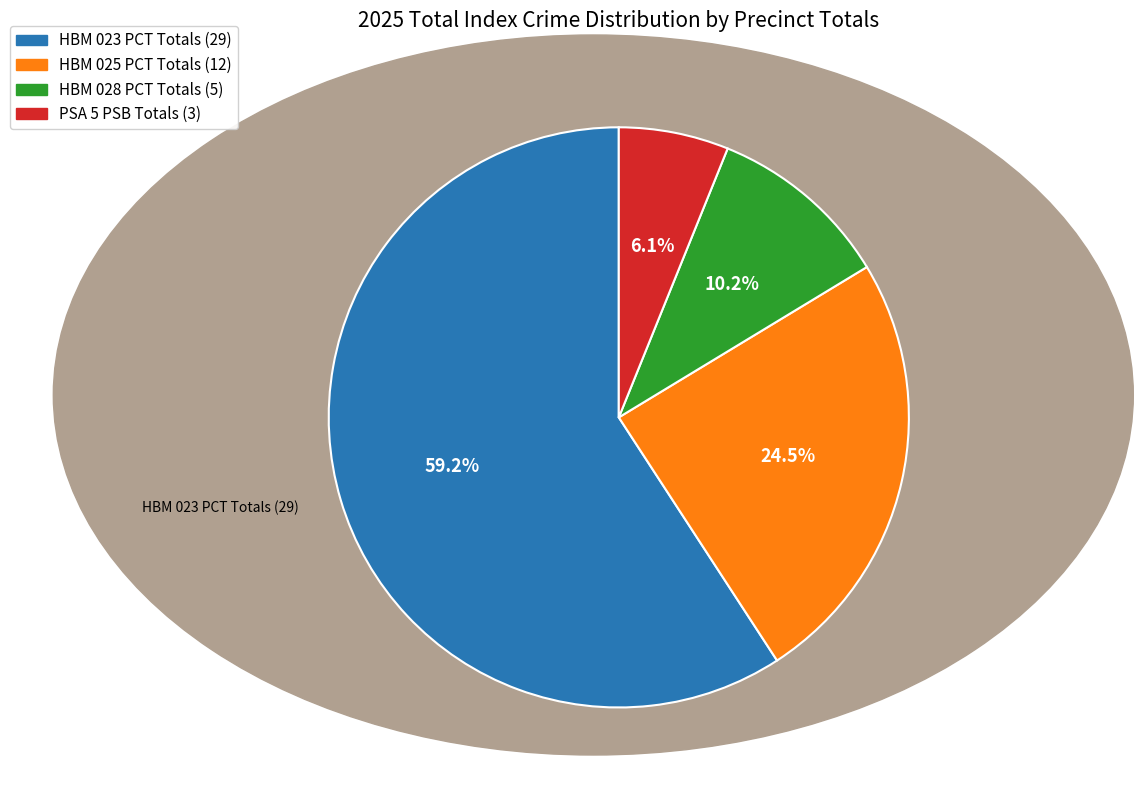

To the nearest percent, what is the difference between the HBM 028 PCT Totals and HBM 025 PCT Totals slice percentages?

14%